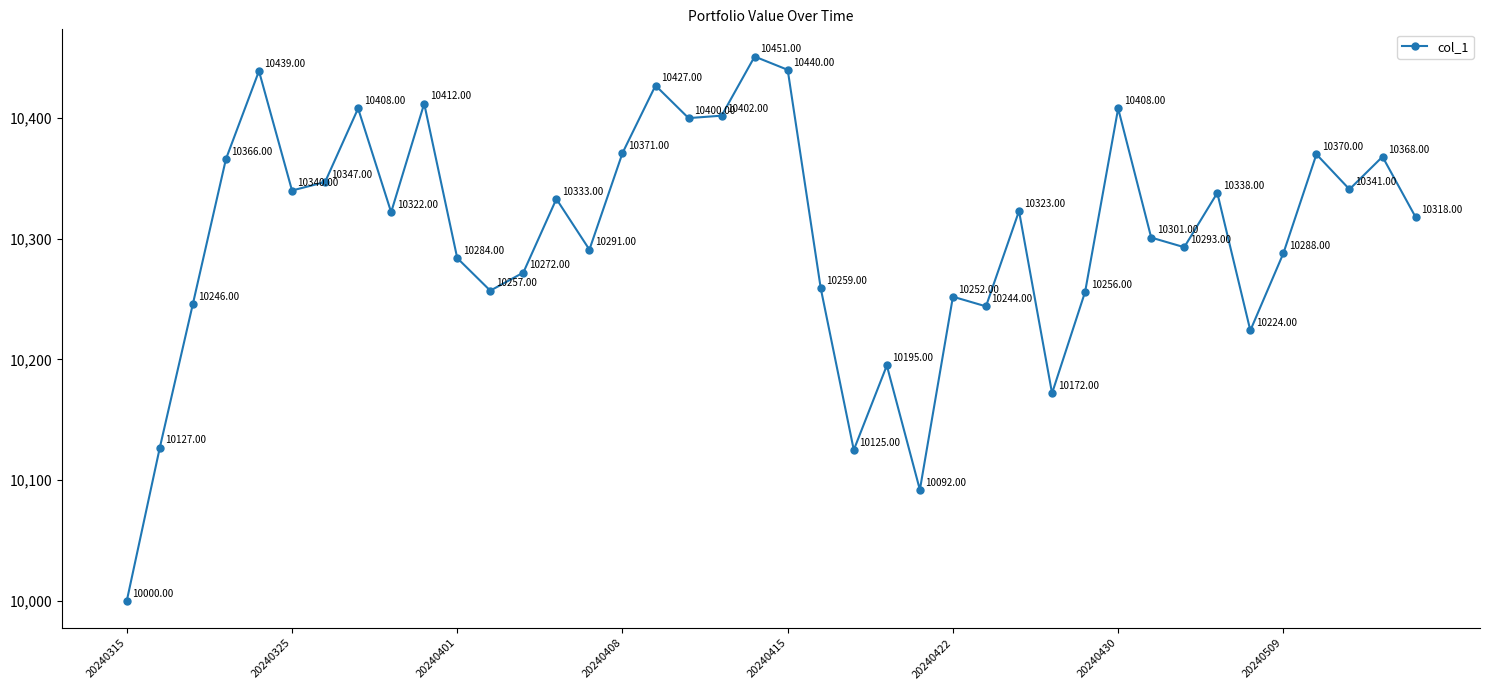

What is the smallest value displayed?

10000